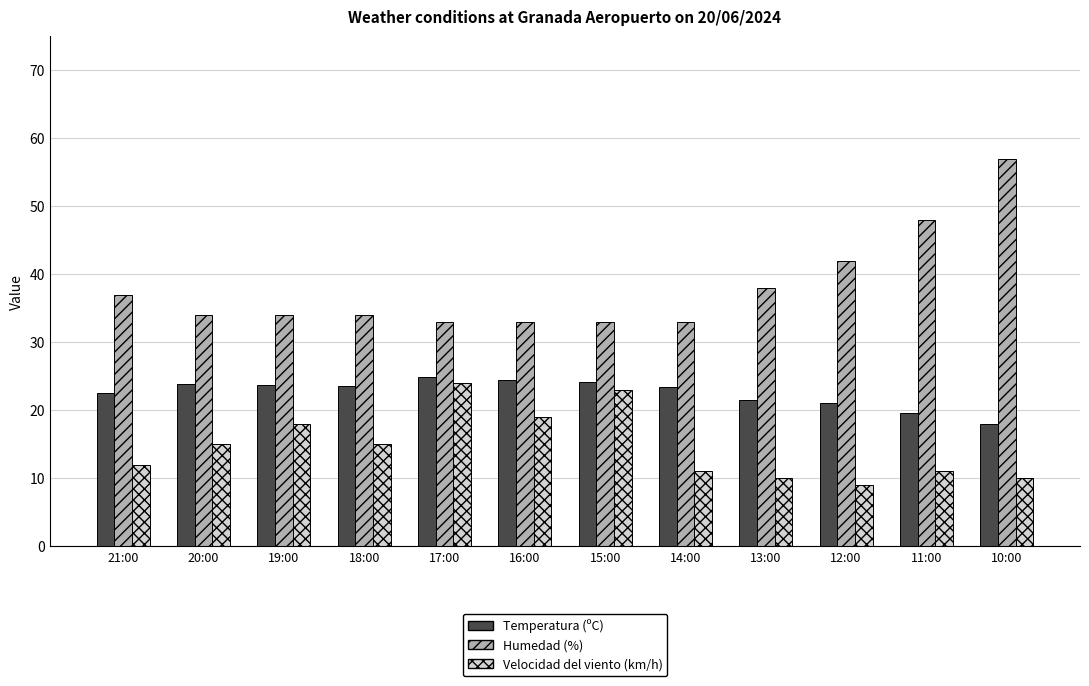

Which label corresponds to the largest value in the chart?

10:00